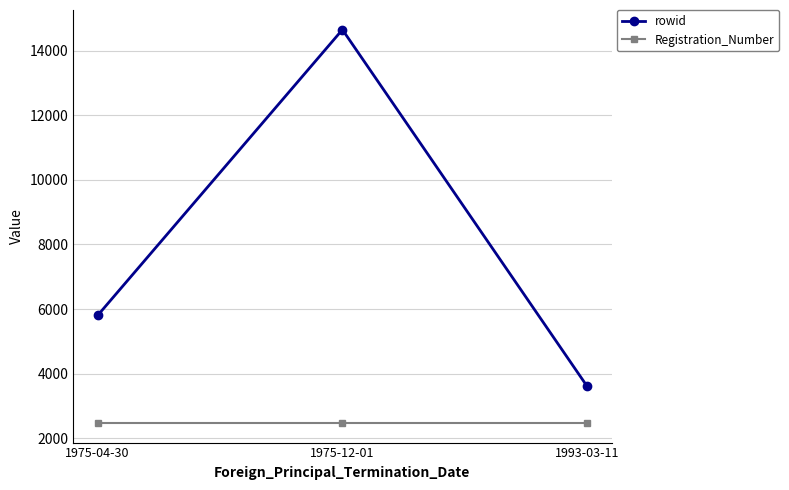

Reading left to right, list all the values displayed in this chart.

rowid: 5804	14648	3608
Registration_Number: 2478	2478	2478